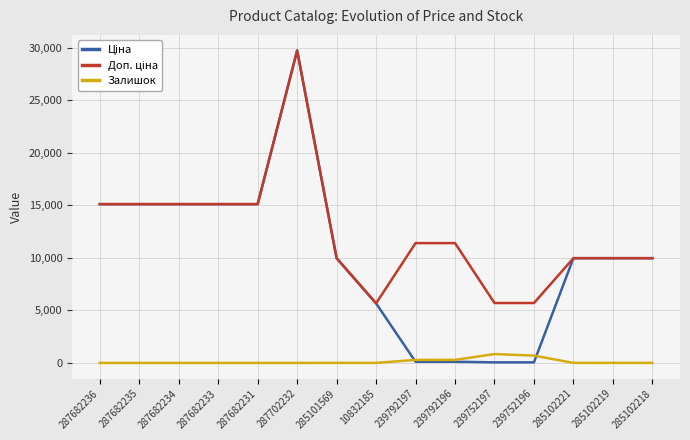

Which label corresponds to the largest value in the chart?

287702232